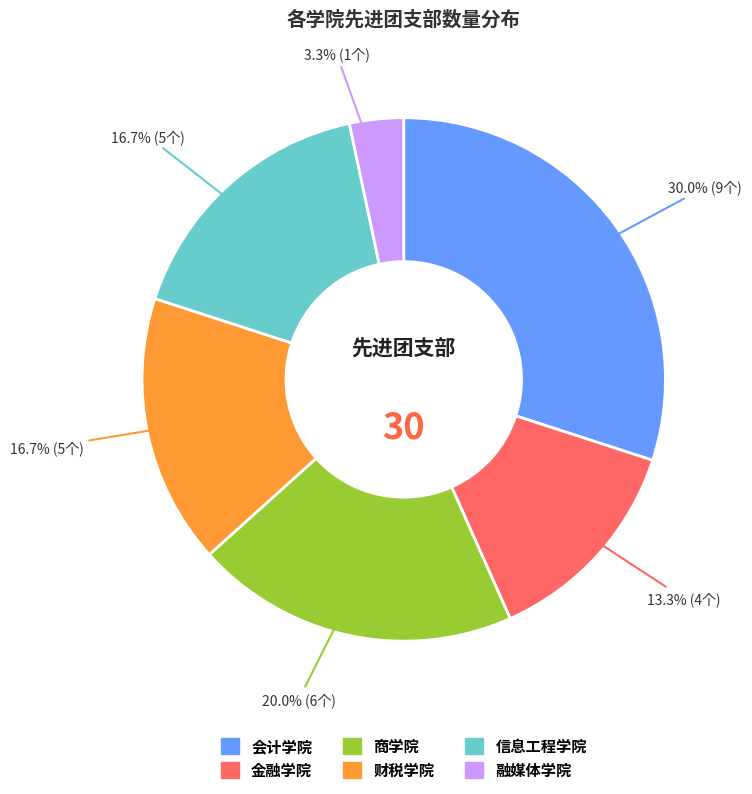

Which category has the smallest portion of the pie?

融媒体学院